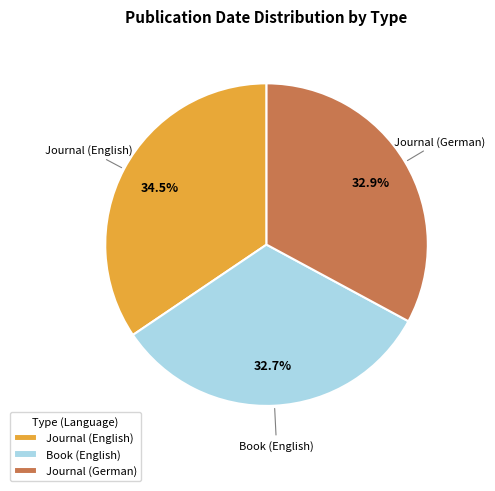

Does Book (English) account for over 50% of the chart?

No